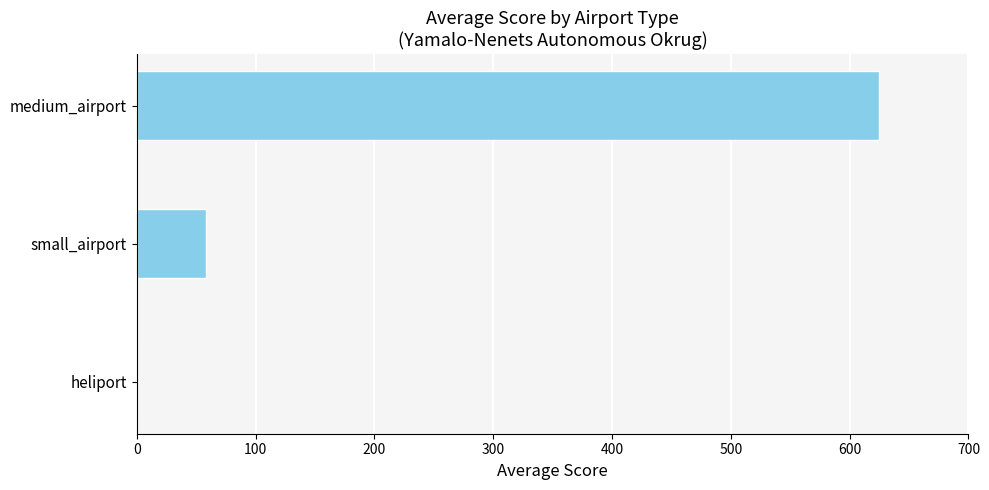

Reading top to bottom, list all the values displayed in this chart.

medium_airport=625.0	small_airport=58.3	heliport=0.0